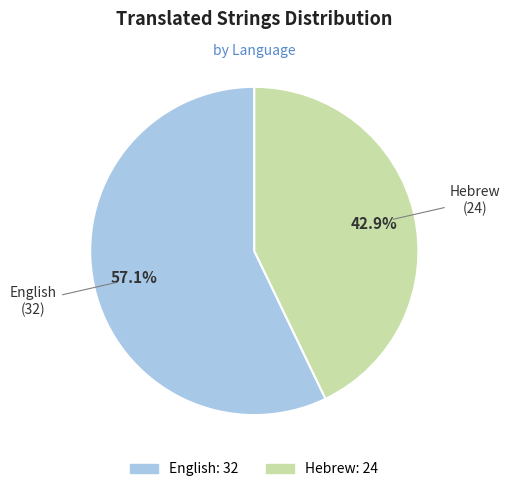

Which slice is the largest?

English